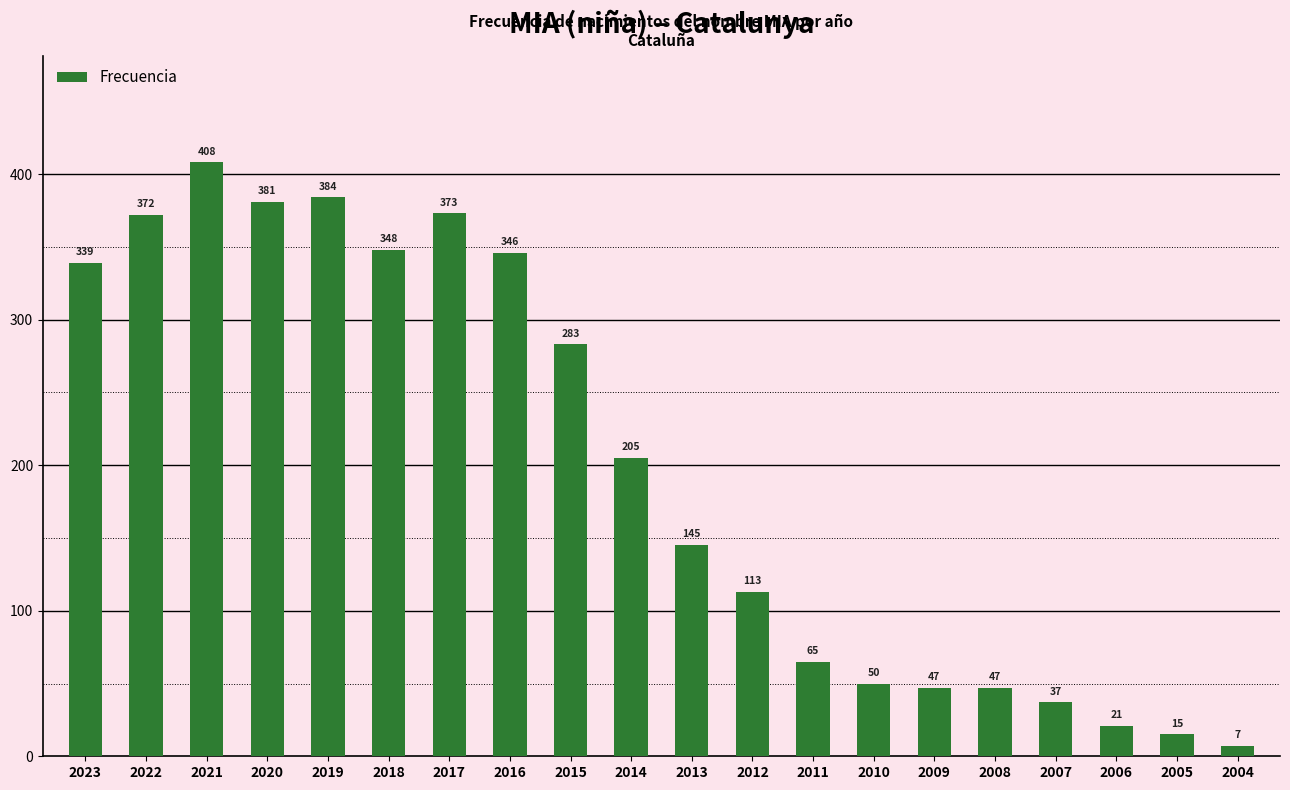

Between 2015 and 2004, which is larger?

2015